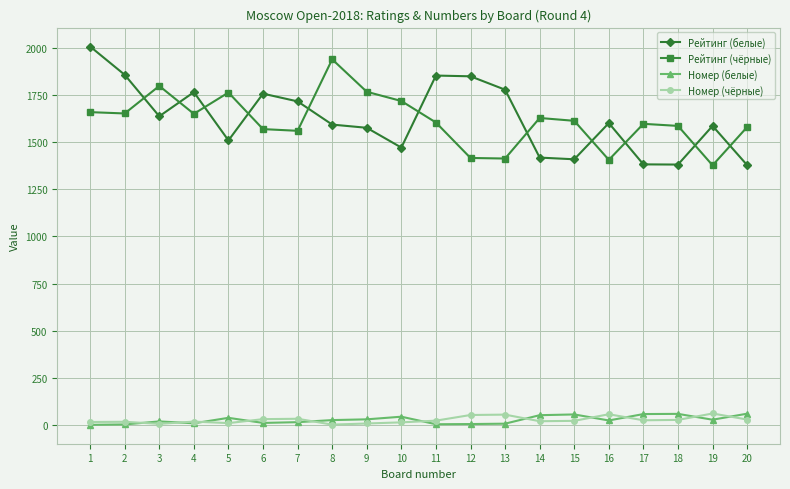

The value of Рейтинг (белые) at 5 is 1509. True or false?

True